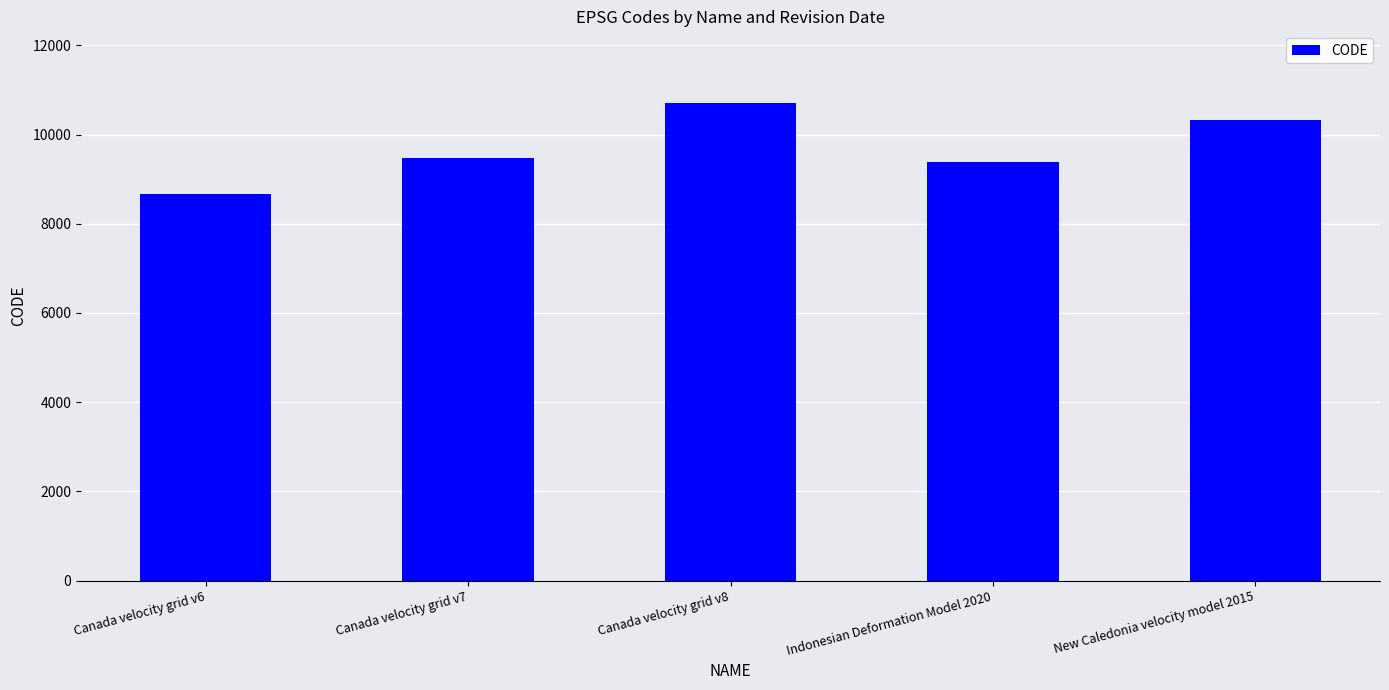

Reading left to right, list all the values displayed in this chart.

Canada velocity grid v6=8676	Canada velocity grid v7=9483	Canada velocity grid v8=10707	Indonesian Deformation Model 2020=9375	New Caledonia velocity model 2015=10323